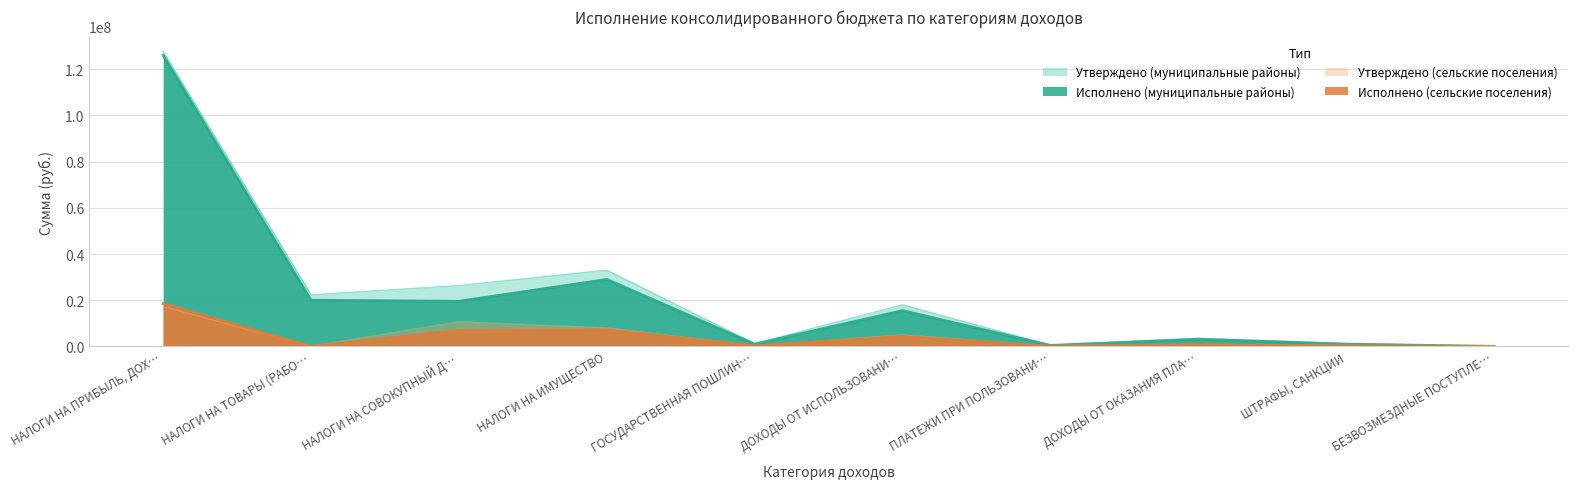

Reading right to left, what are all the values shown in this chart?

Утверждено (муниципальные районы): 0.0	1200000.0	3500000.0	500000.0	18000000.0	1200000.0	33000000.0	26324000.0	22330700.0	127730000.0
Исполнено (муниципальные районы): 0.0	980000.0	3100000.0	420000.0	15500000.0	980000.0	29000000.0	19524384.2	19993147.3	125988716.8
Утверждено (сельские поселения): 0.0	300000.0	800000.0	100000.0	5000000.0	300000.0	8000000.0	10648700.0	0.0	17252800.0
Исполнено (сельские поселения): 0.0	250000.0	710000.0	85000.0	4300000.0	250000.0	7200000.0	7018206.3	0.0	18572504.4